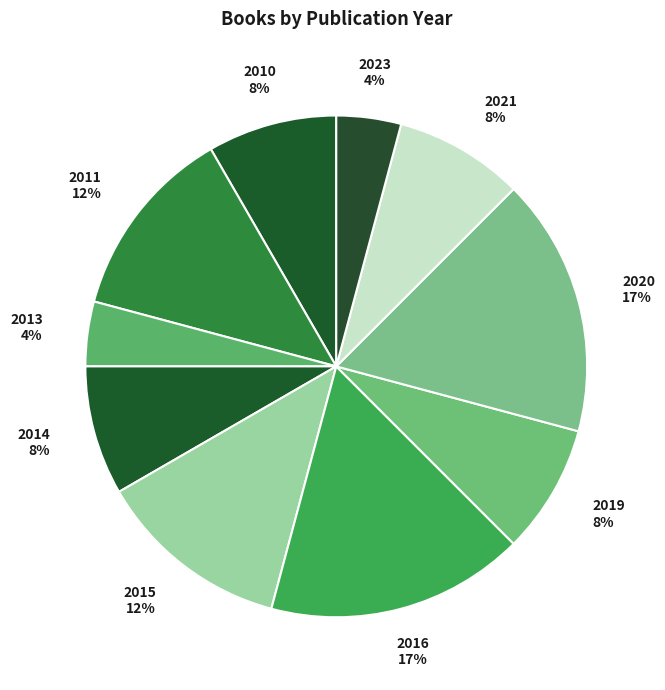

To the nearest percent, what is the difference between the largest and smallest slice percentages?

12%